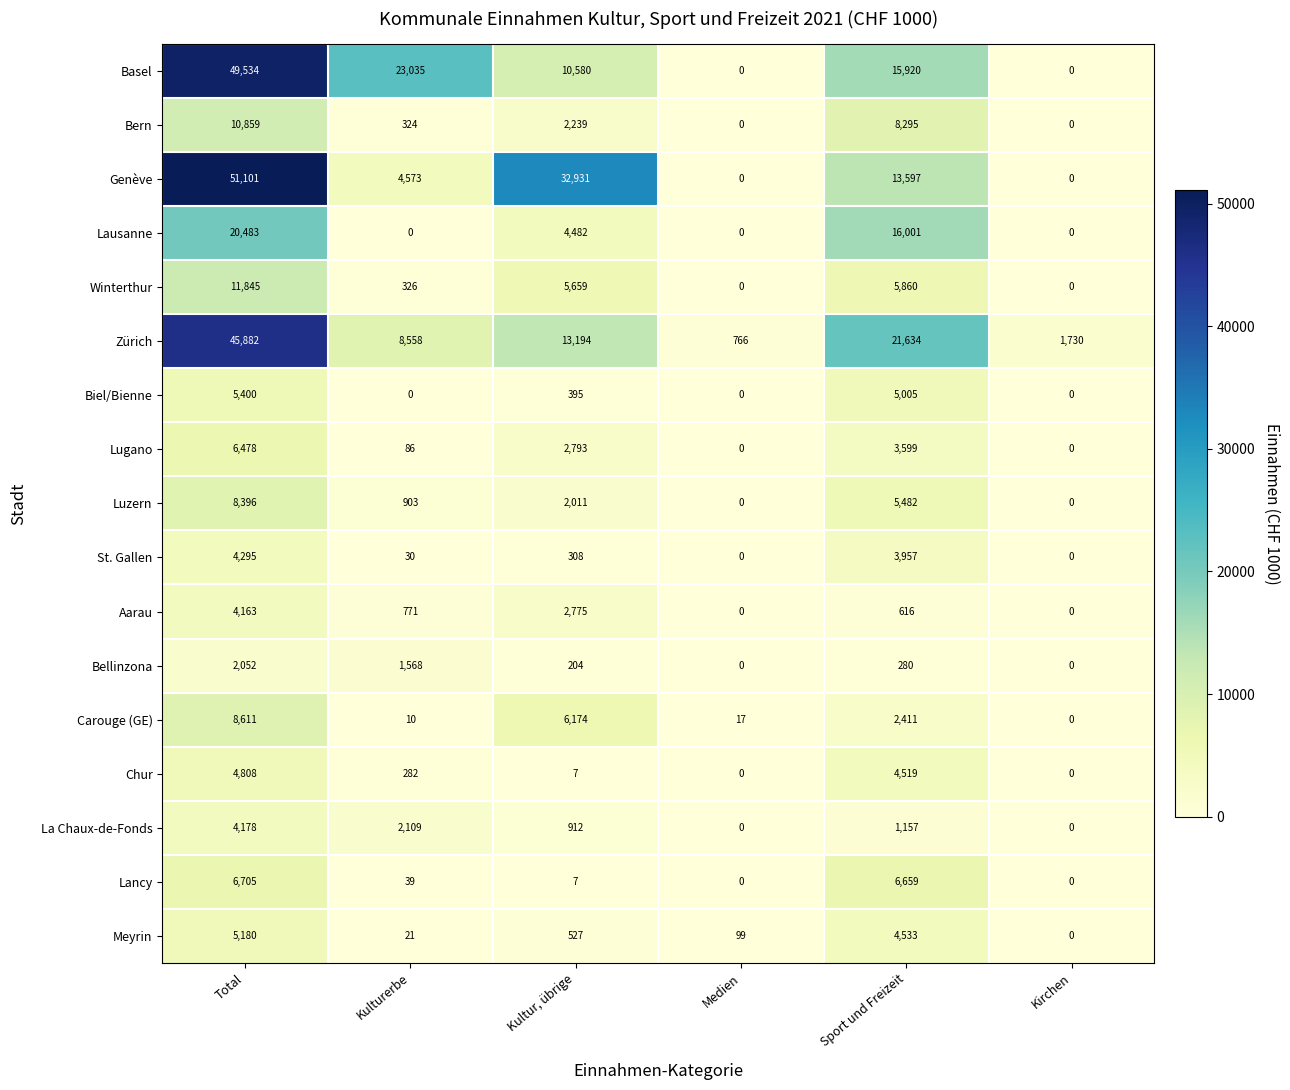

Rank the series by their maximum value, from highest to lowest.

Genève, Basel, Zürich, Lausanne, Winterthur, Bern, Carouge (GE), Luzern, Lancy, Lugano, Biel/Bienne, Meyrin, Chur, St. Gallen, La Chaux-de-Fonds, Aarau, Bellinzona